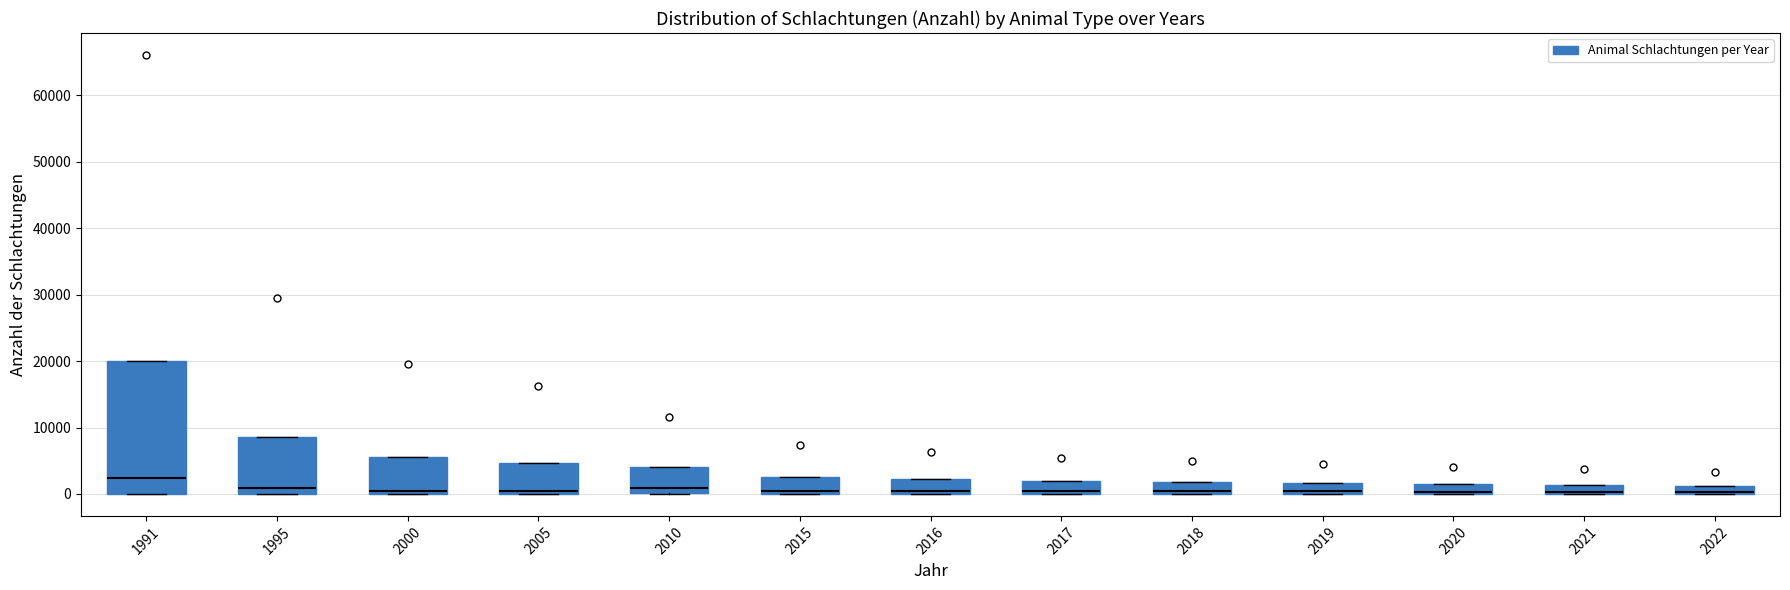

Where does the median line of the box at x = 1995 sit on the y-axis? The values are not printed on the chart, so give them approximately, as read against the axis.

1000